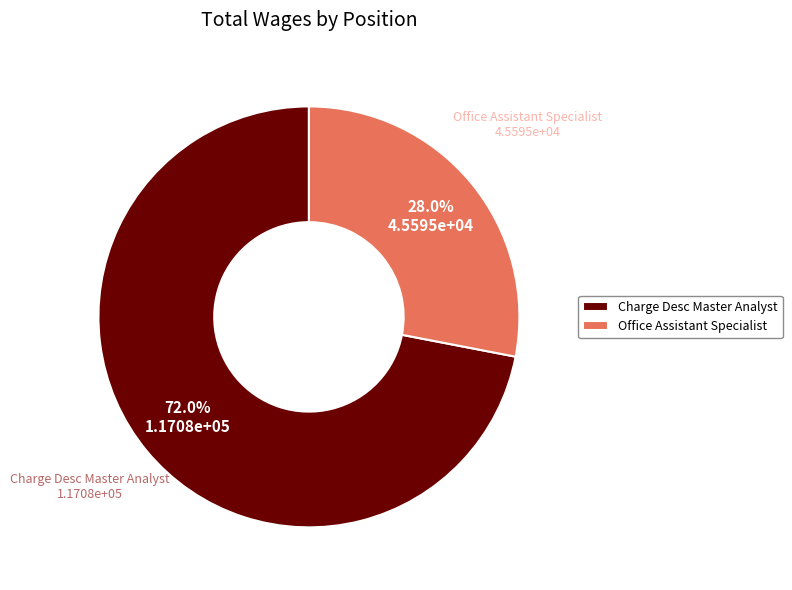

Is it true that Office Assistant Specialist is 18% of the pie?

False